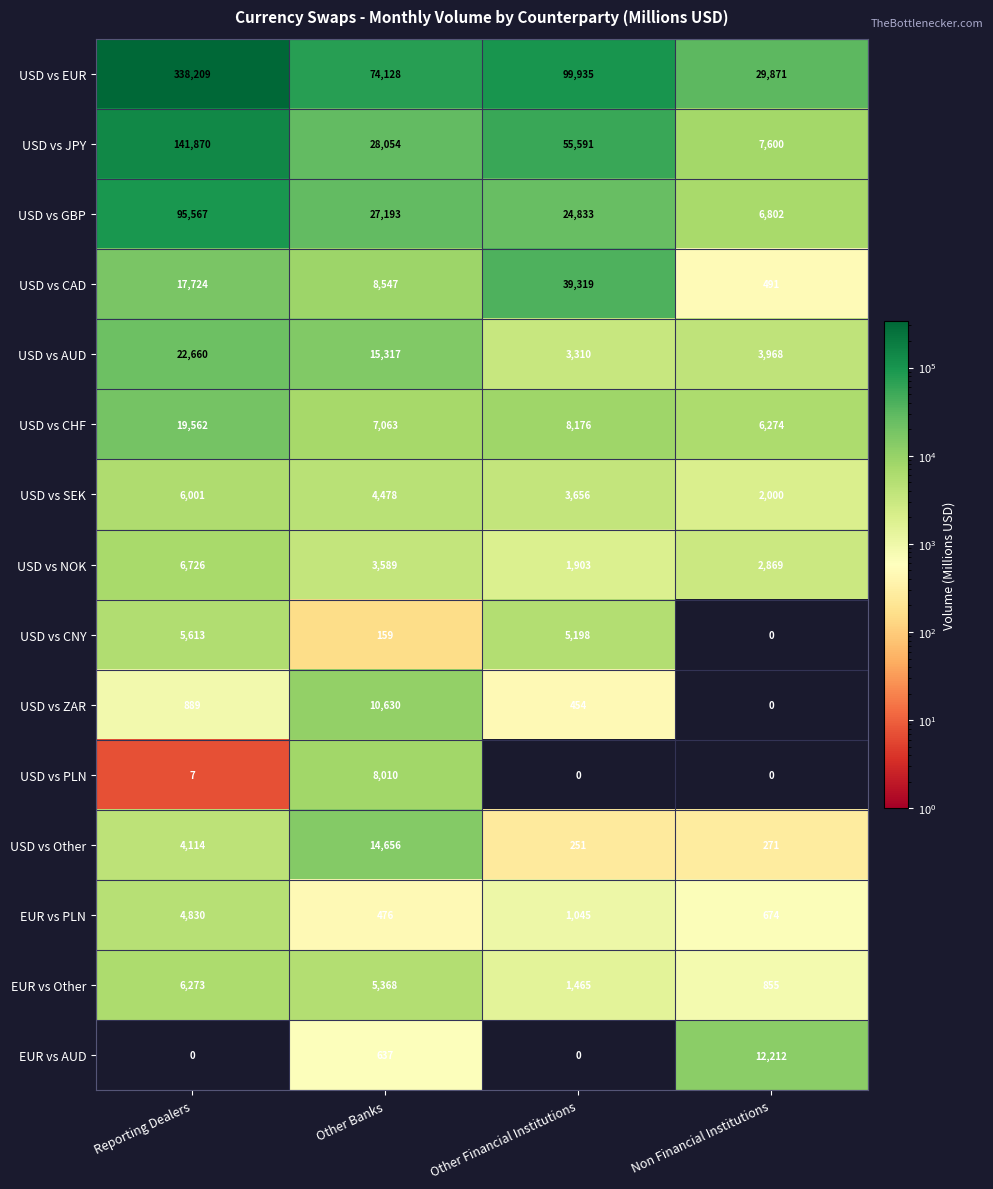

What is the sum of the USD vs EUR values at Non Financial Institutions and Other Financial Institutions?

129806